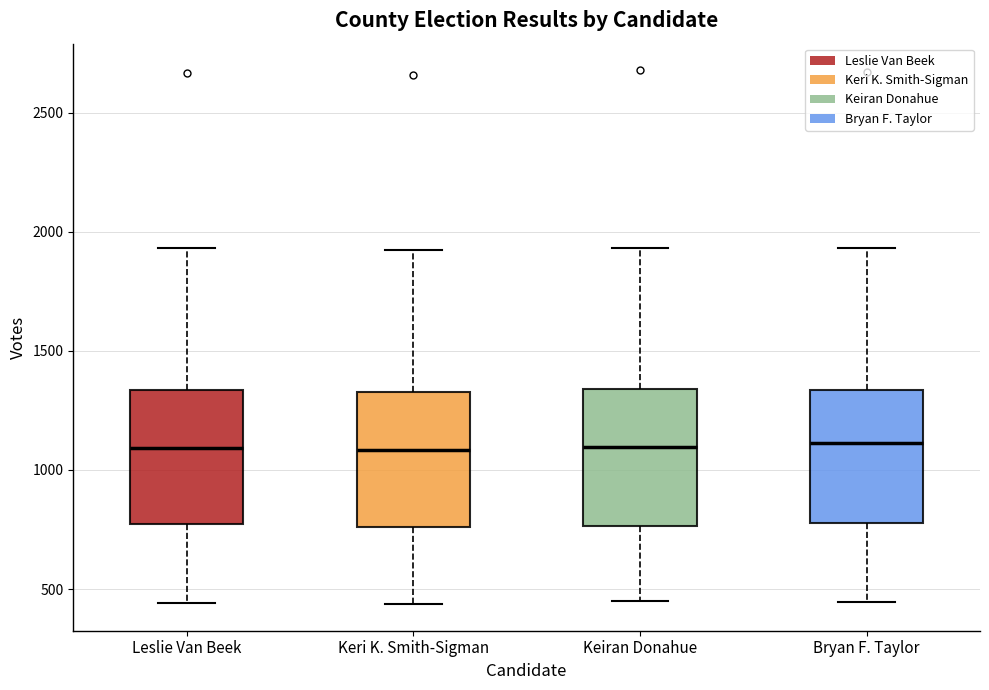

Reading left to right, read every box against the y-axis: the position of its median line, the range the box covers, and the ends of its whiskers. The values are not printed on the chart, so give them approximately, as read against the axis.

Leslie Van Beek: median 1100, box 750 to 1350, whiskers 450 to 1950
Keri K. Smith-Sigman: median 1100, box 750 to 1350, whiskers 450 to 1900
Keiran Donahue: median 1100, box 750 to 1350, whiskers 450 to 1950
Bryan F. Taylor: median 1100, box 800 to 1350, whiskers 450 to 1950